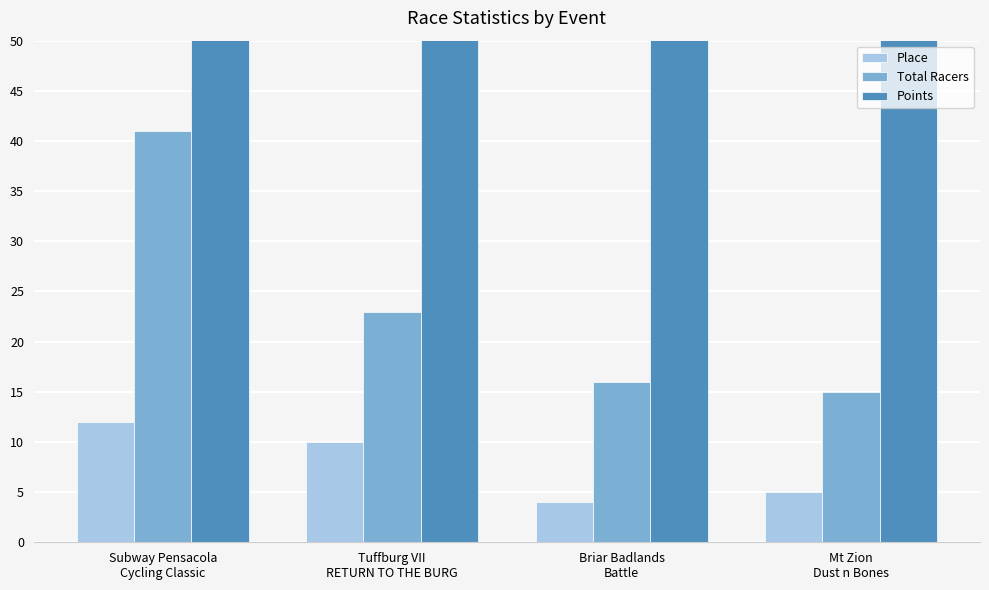

What is the difference between the maximum and second lowest values in the Total Racers series?

25.0